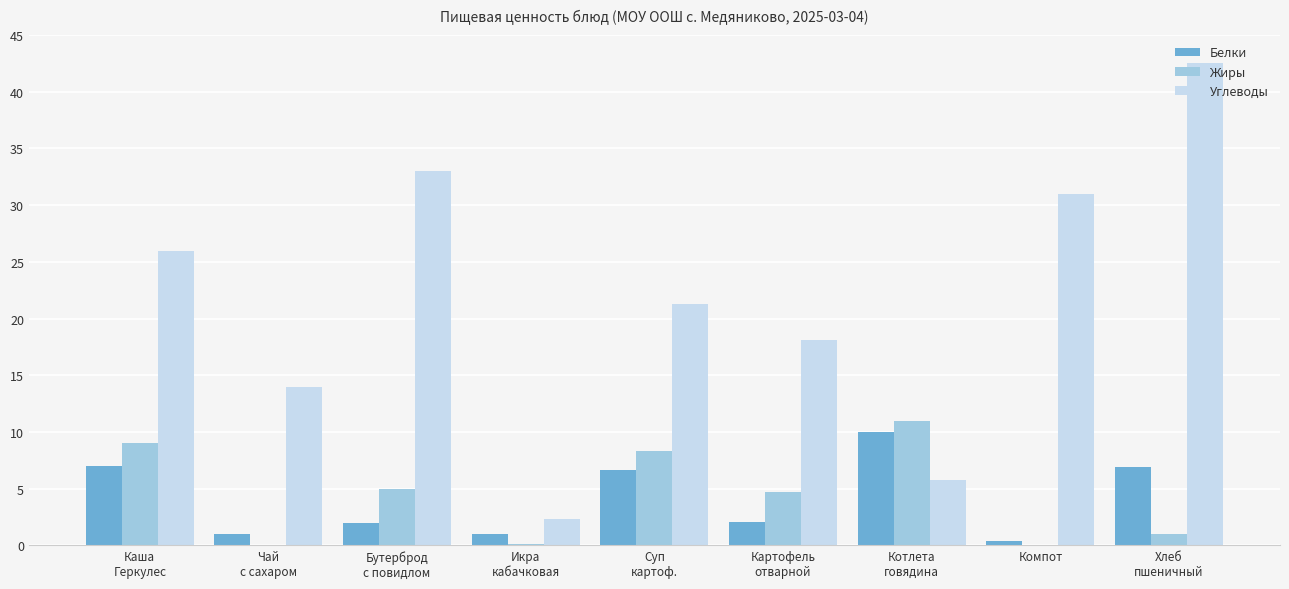

Does the chart contain stacked bars?

No